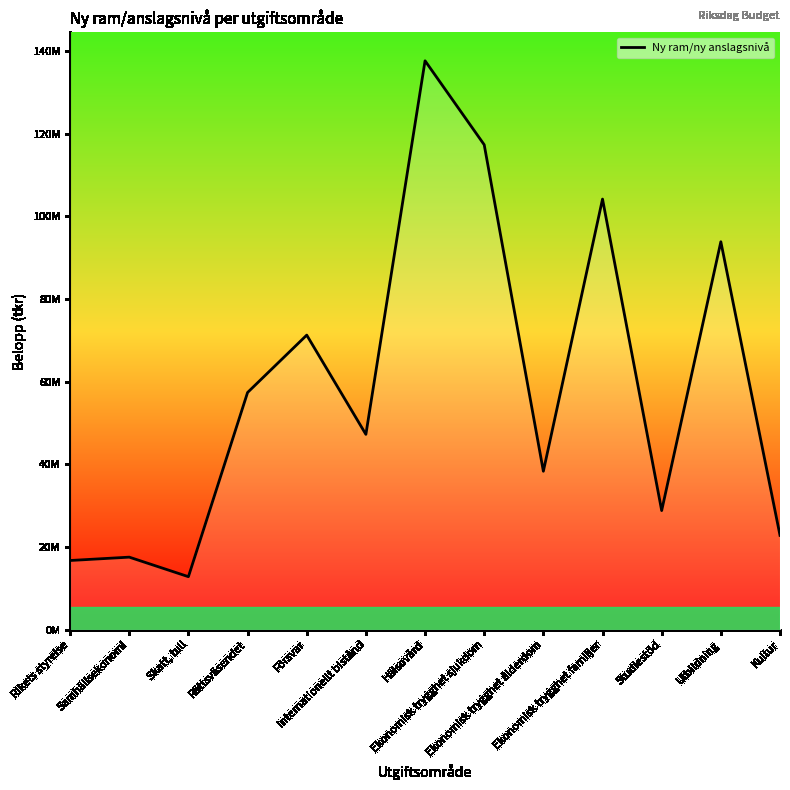

Is this an area chart (filled region under the line)?

Yes